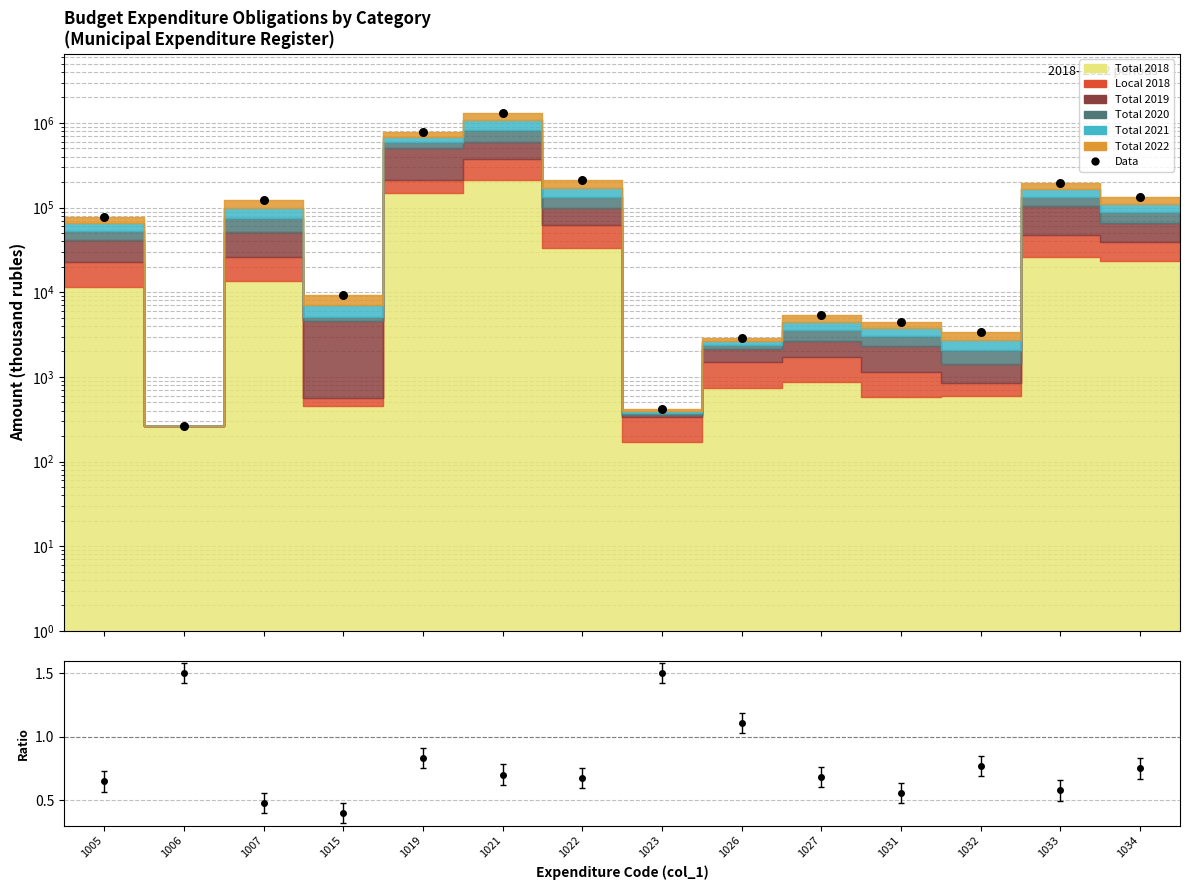

Between 1034 and 1022, which is larger?

1022